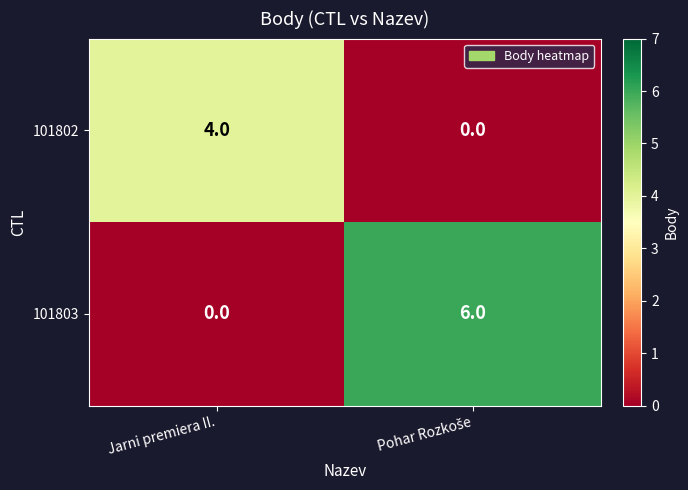

Read the 101802 value at Jarni premiera II..

4